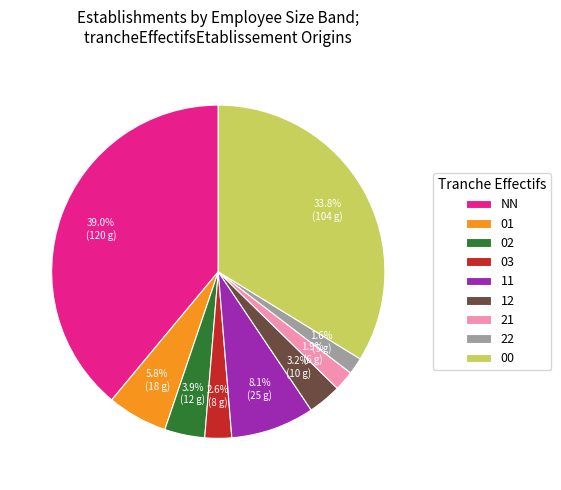

Is there a majority slice in this chart?

No